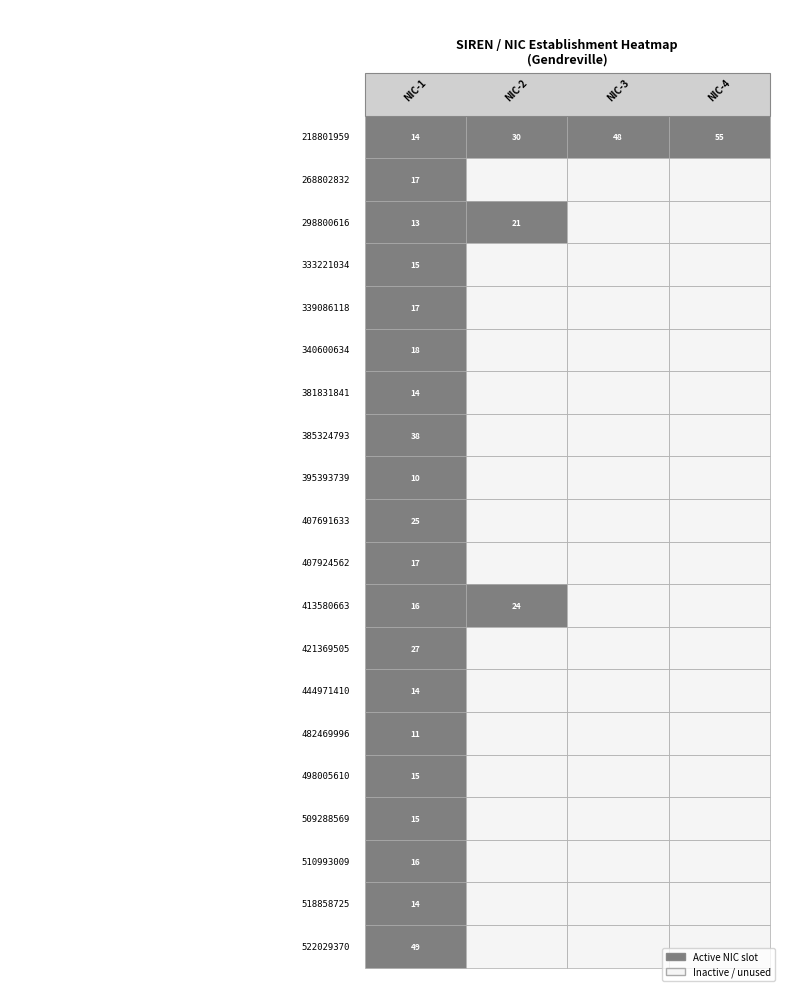

Is the value of 498005610 at 0 greater than the value of 482469996 at 1?

Yes